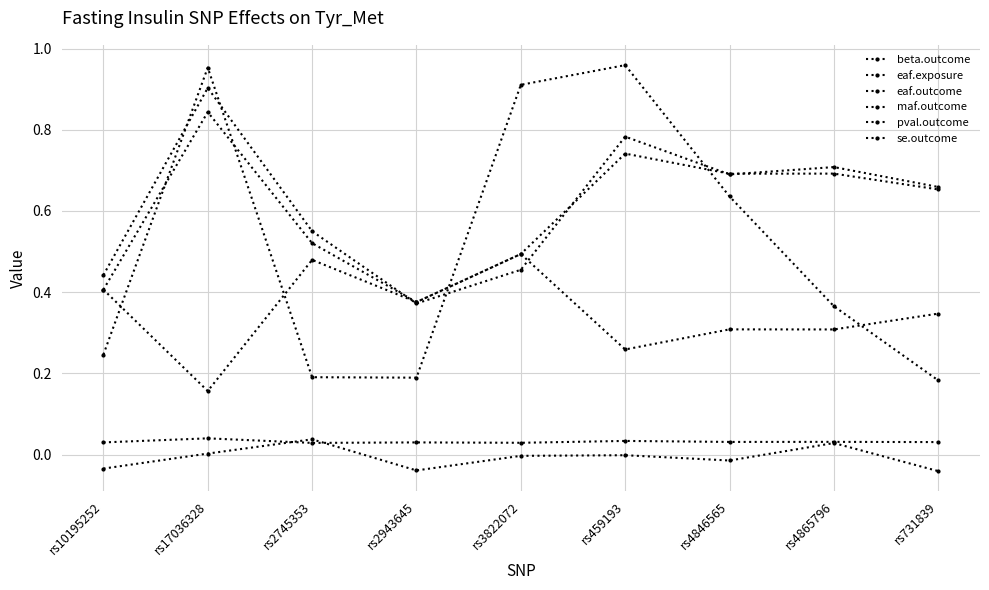

Which series changed the most between rs459193 and rs731839?

pval.outcome